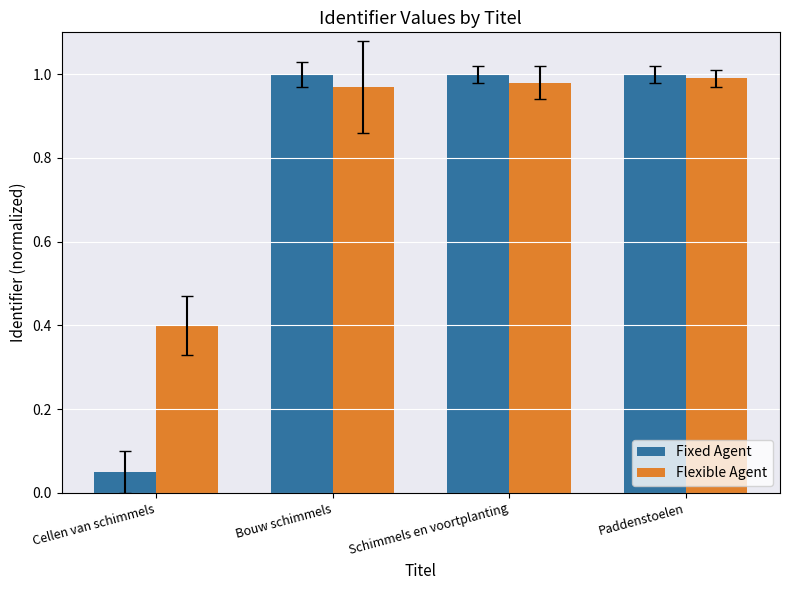

At how many categories does at least one series exceed 0?

4